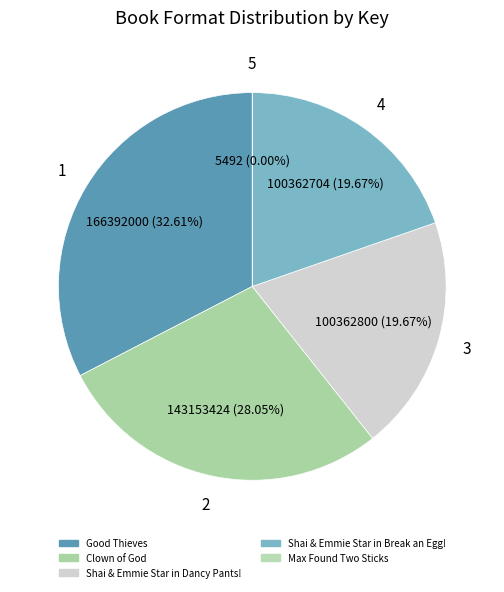

True or false: Good Thieves accounts for 33% of the total.

True